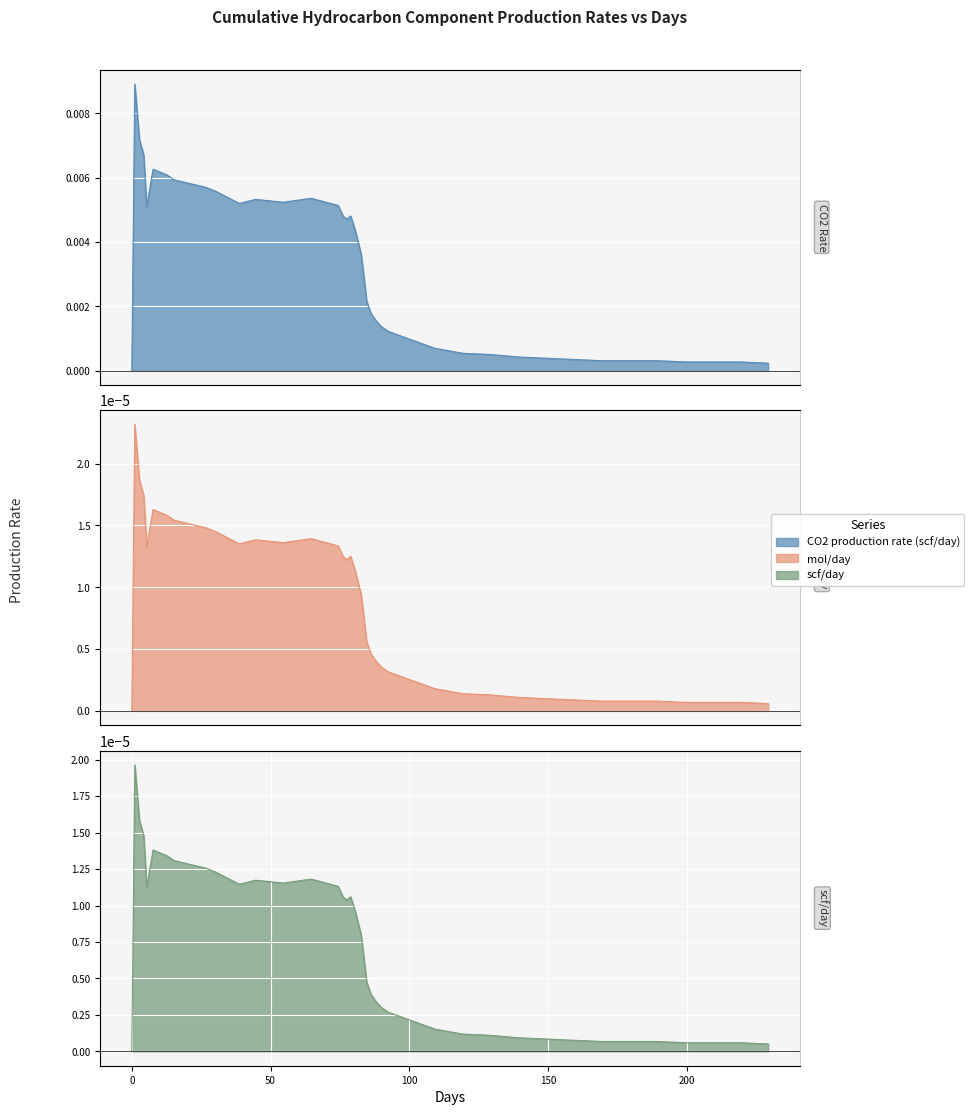

The value of mol/day at 36 is 0.0. True or false?

False